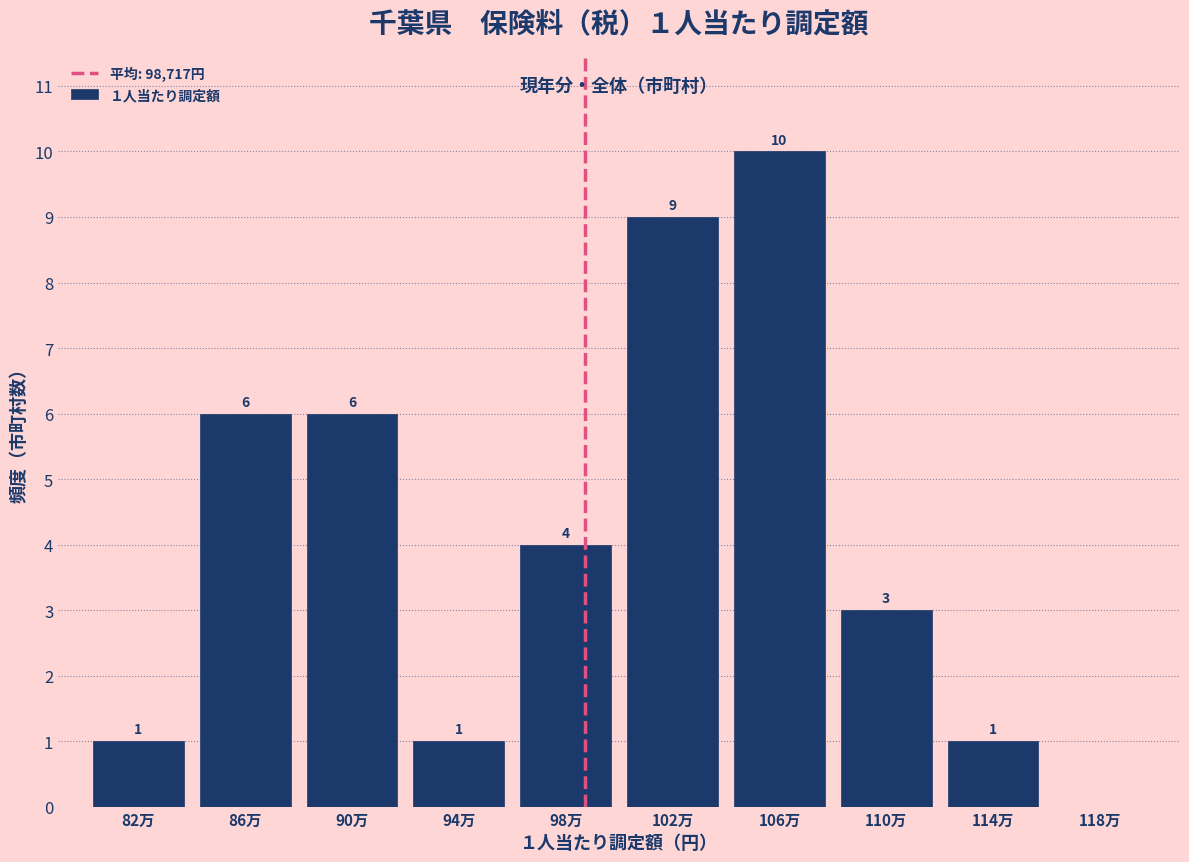

Reading left to right, transcribe all the data shown in this chart.

82万=1	86万=6	90万=6	94万=1	98万=4	102万=9	106万=10	110万=3	114万=1	118万=0